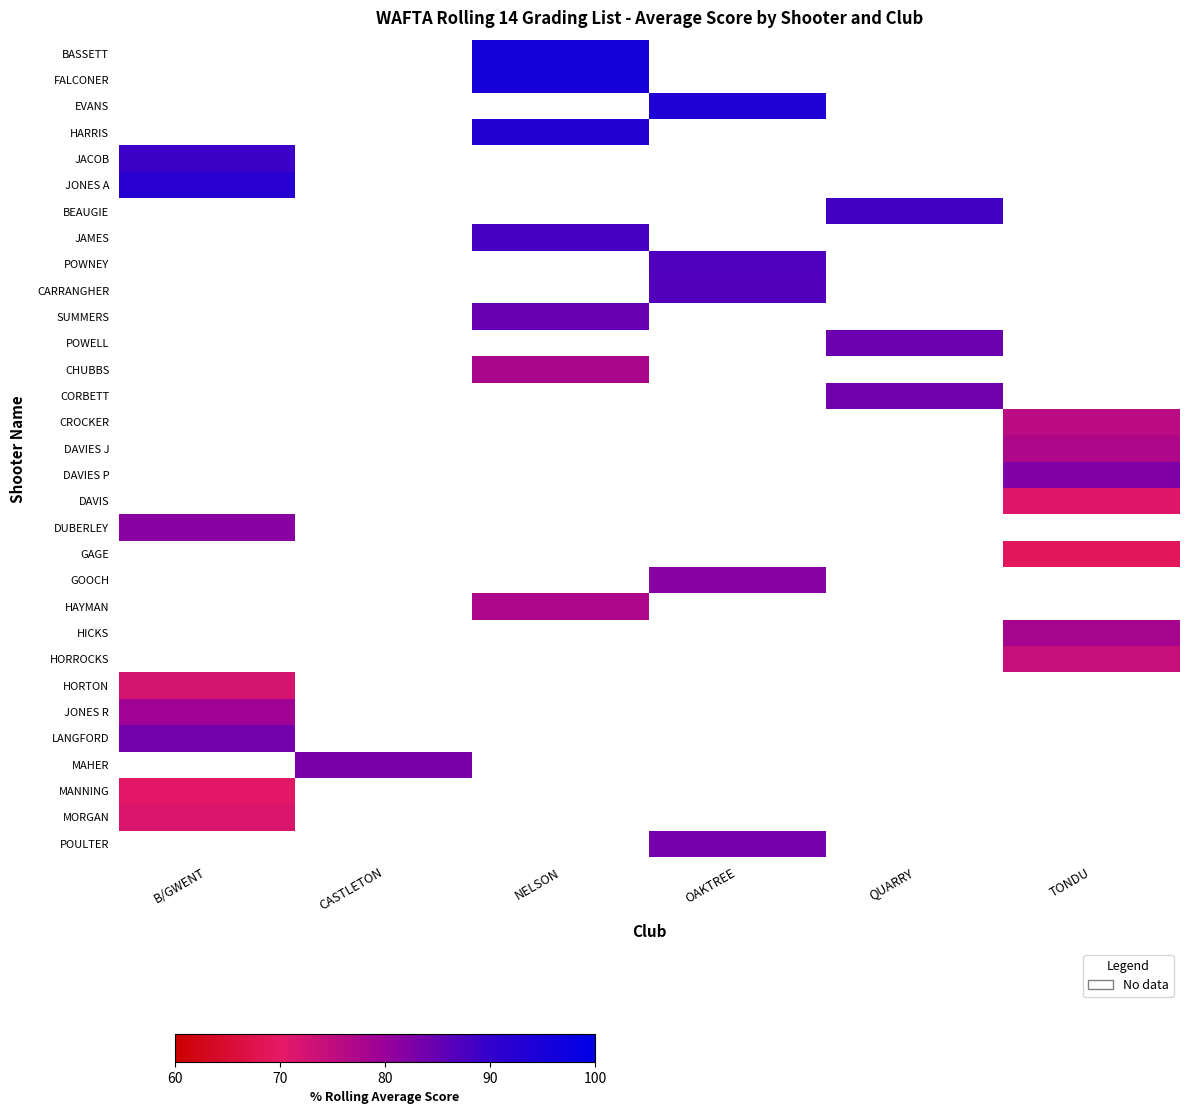

What is the maximum value shown in the chart?

95.7